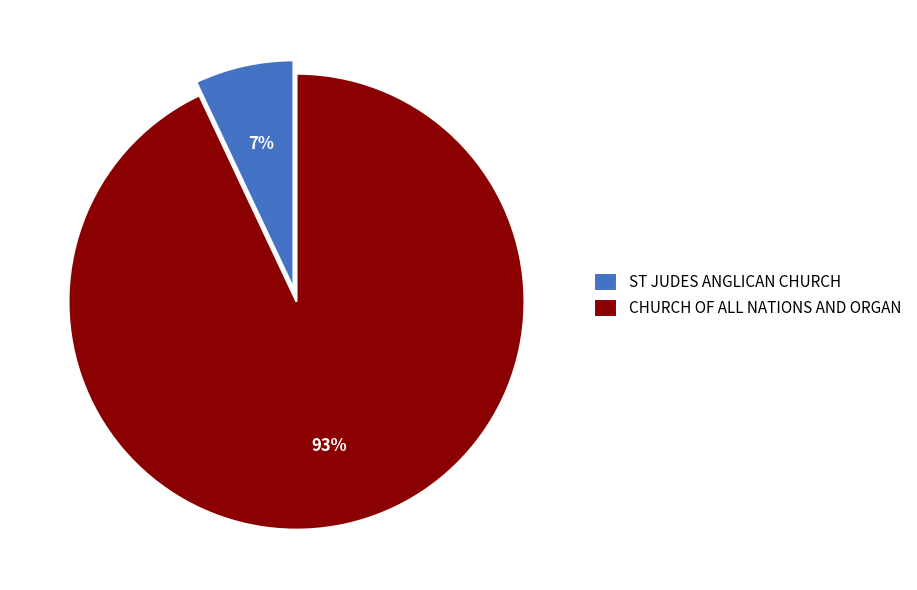

The ST JUDES ANGLICAN CHURCH slice represents 7% of the pie. True or false?

True